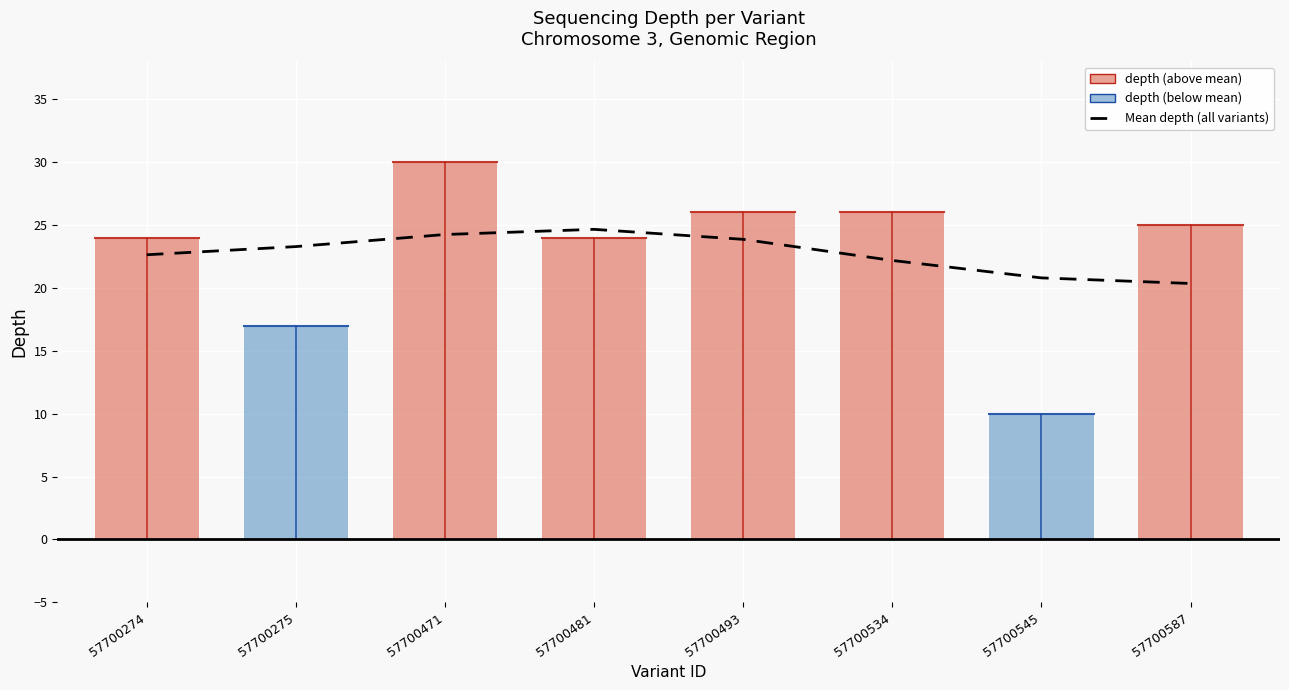

At which category does the data reach its first local peak?

57700481